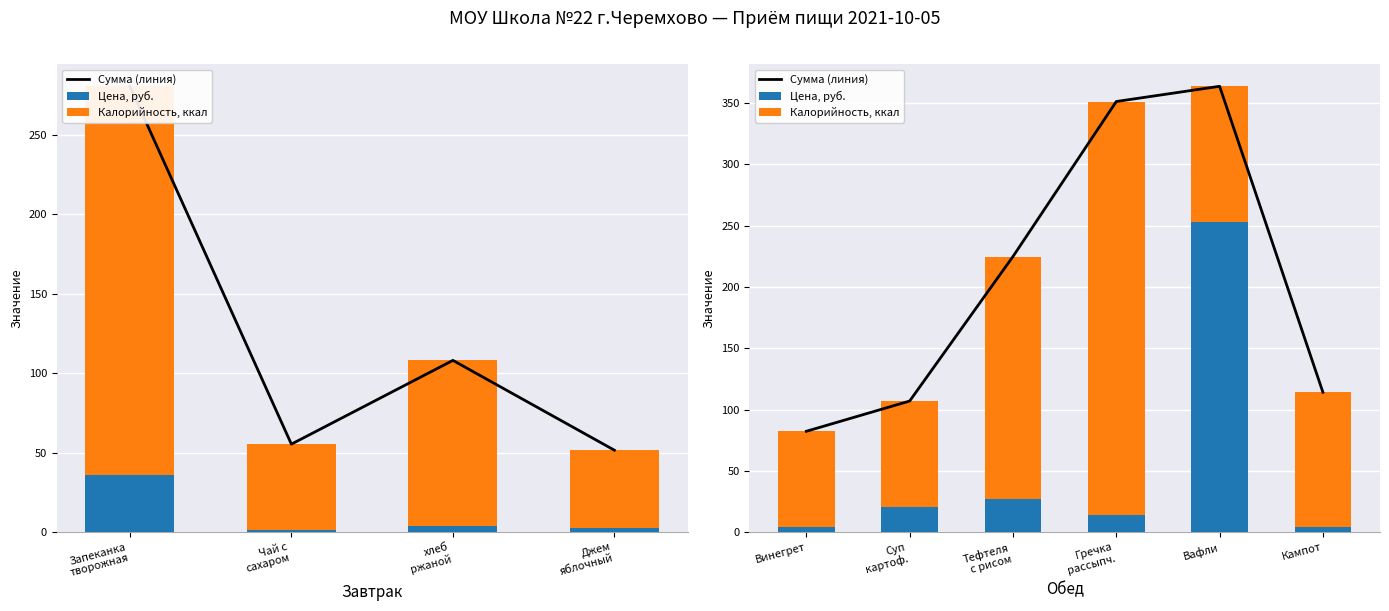

Which series has the widest spread of values?

Сумма (линия)